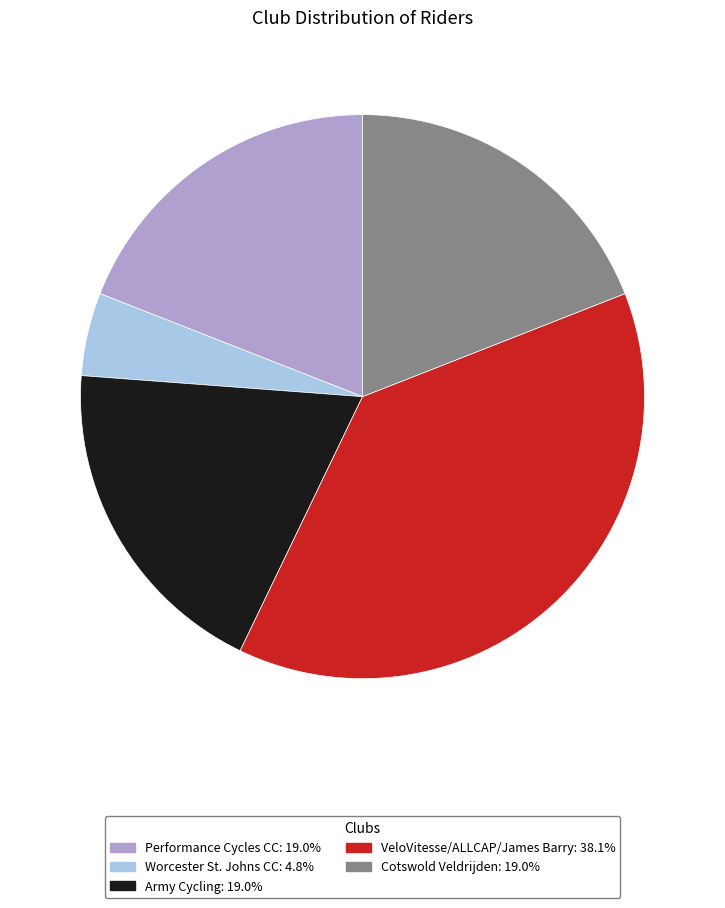

Do Cotswold Veldrijden and Worcester St. Johns CC together represent more than half of the pie?

No